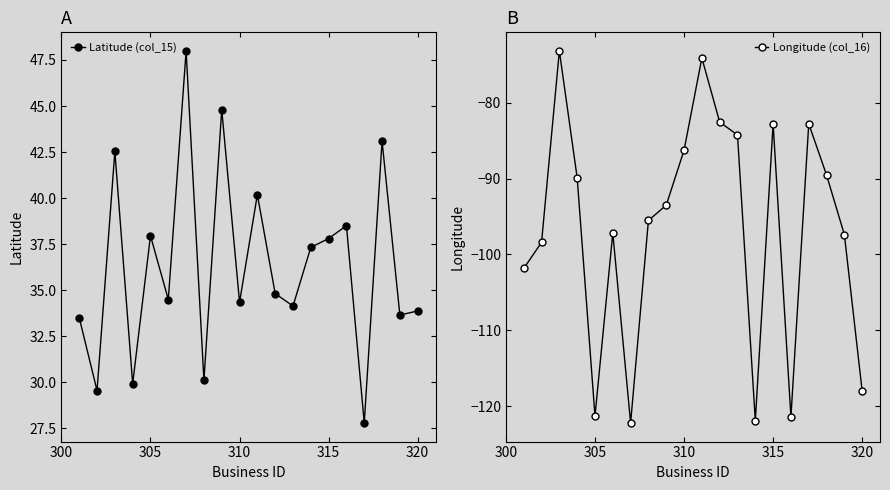

What is the highest value of the Latitude (col_15) series?

48.0